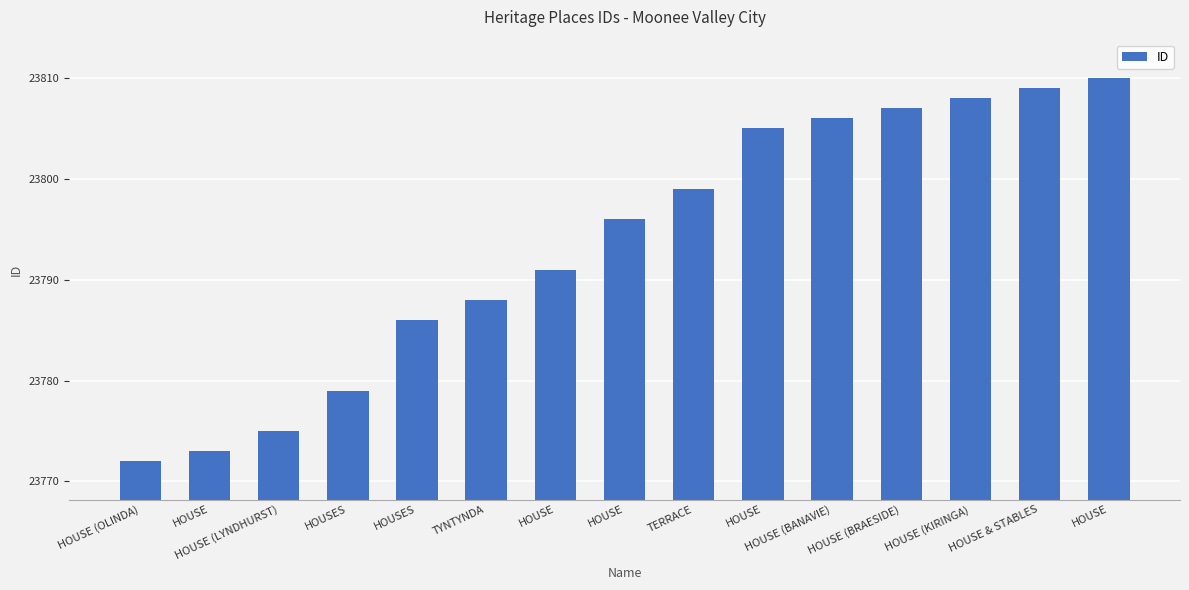

Which category has the lowest value across all series?

HOUSE (OLINDA)